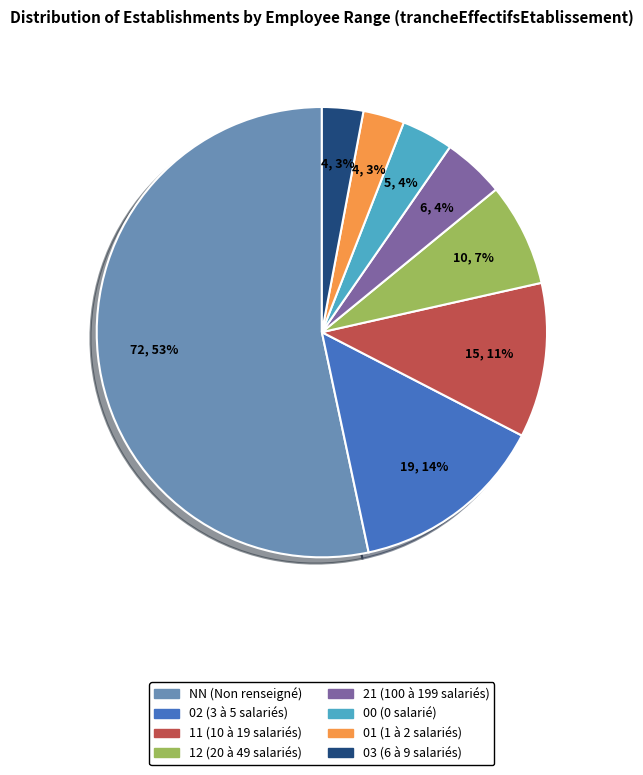

Is there a majority slice in this chart?

Yes